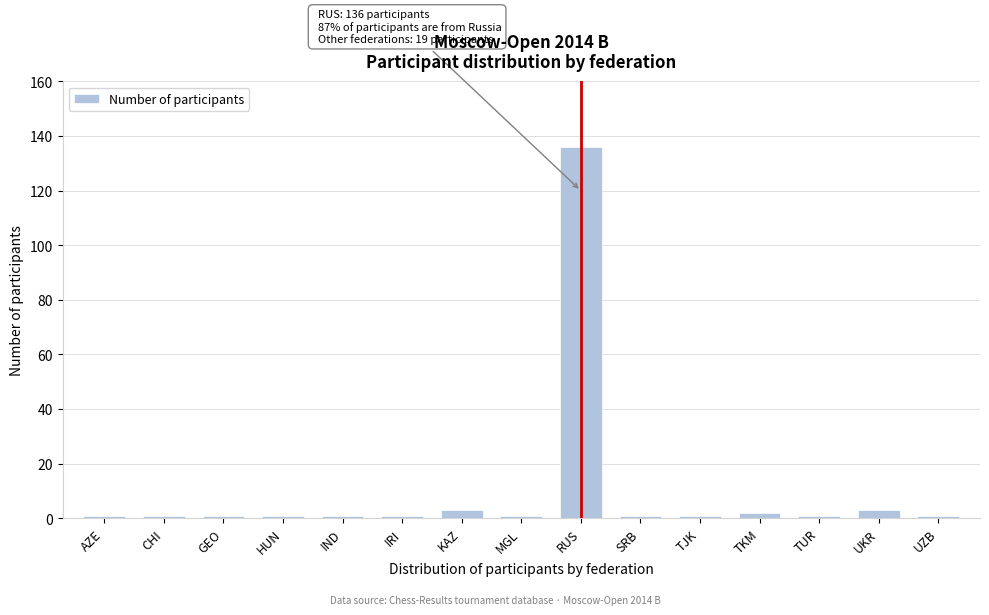

Reading left to right, transcribe all the data shown in this chart.

AZE=1	CHI=1	GEO=1	HUN=1	IND=1	IRI=1	KAZ=3	MGL=1	RUS=136	SRB=1	TJK=1	TKM=2	TUR=1	UKR=3	UZB=1